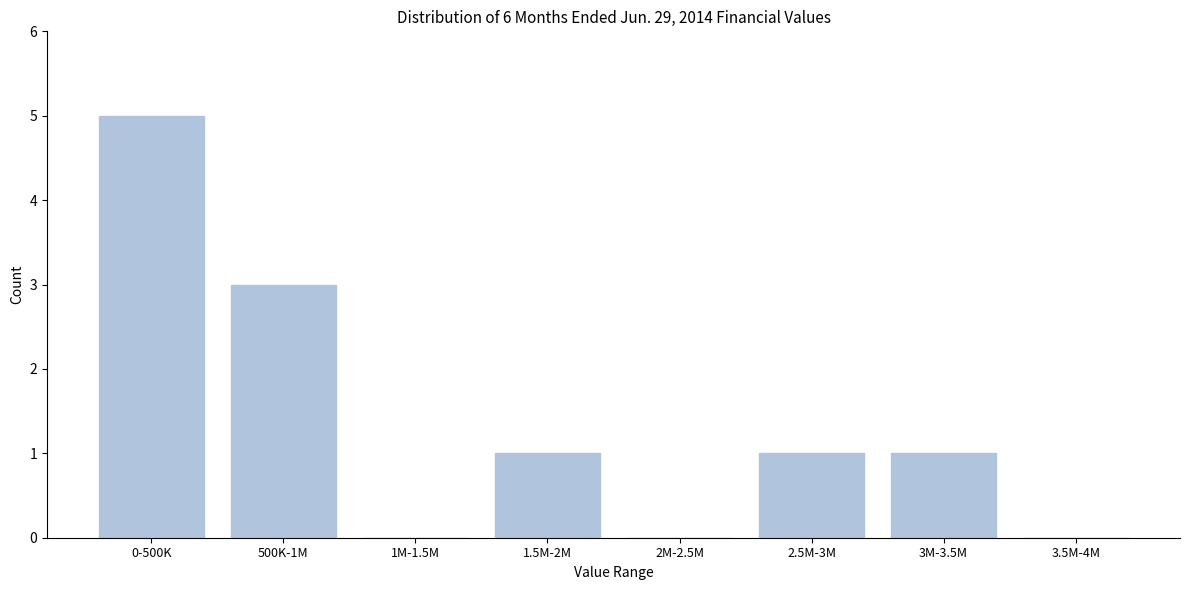

Reading right to left, what are all the values shown in this chart?

3.5M-4M=0	3M-3.5M=1	2.5M-3M=1	2M-2.5M=0	1.5M-2M=1	1M-1.5M=0	500K-1M=3	0-500K=5